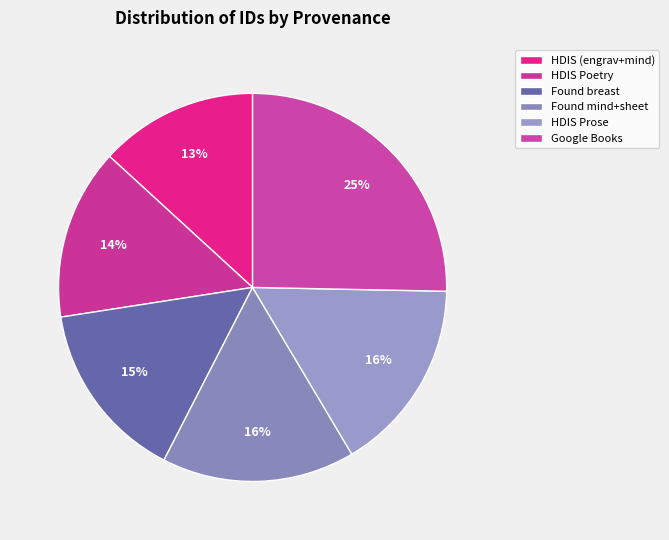

Count the number of slices in the pie.

6